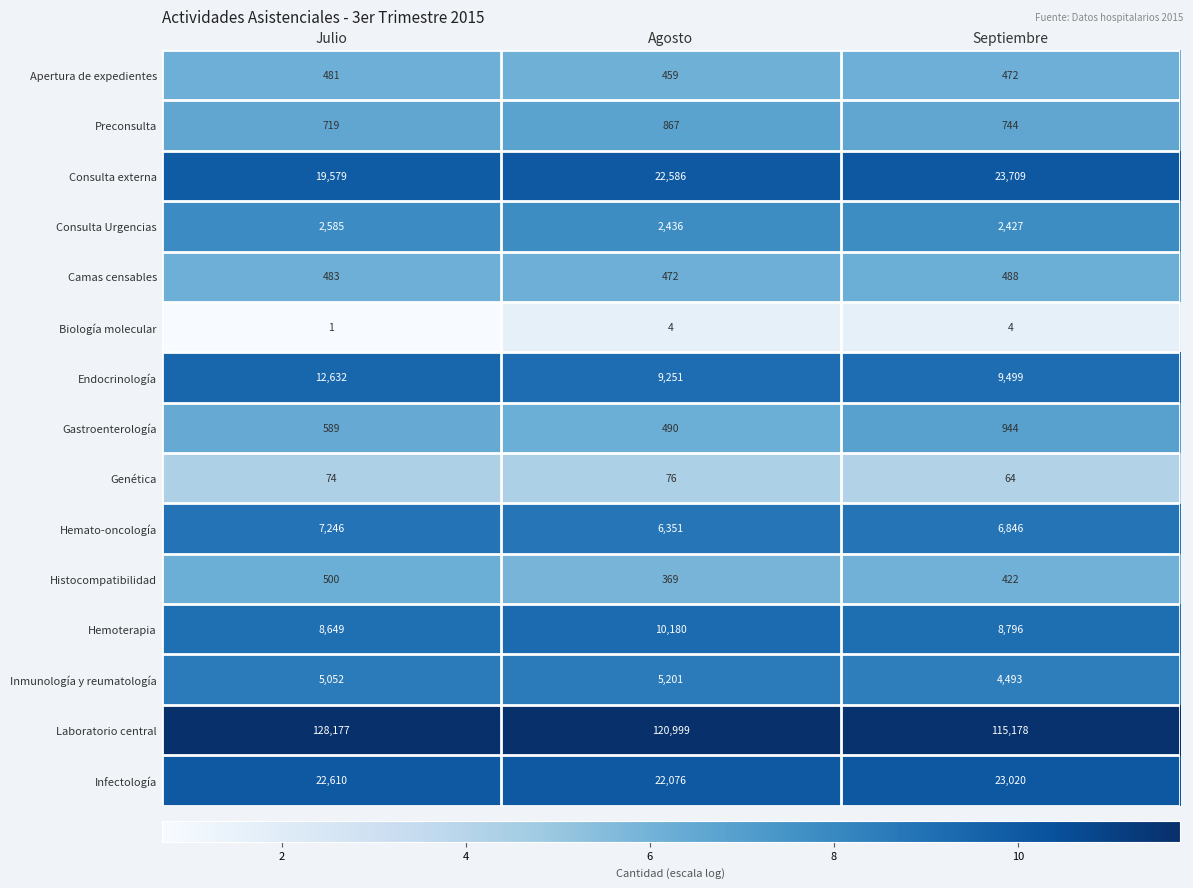

At which label is Gastroenterología closest to 717?

Julio